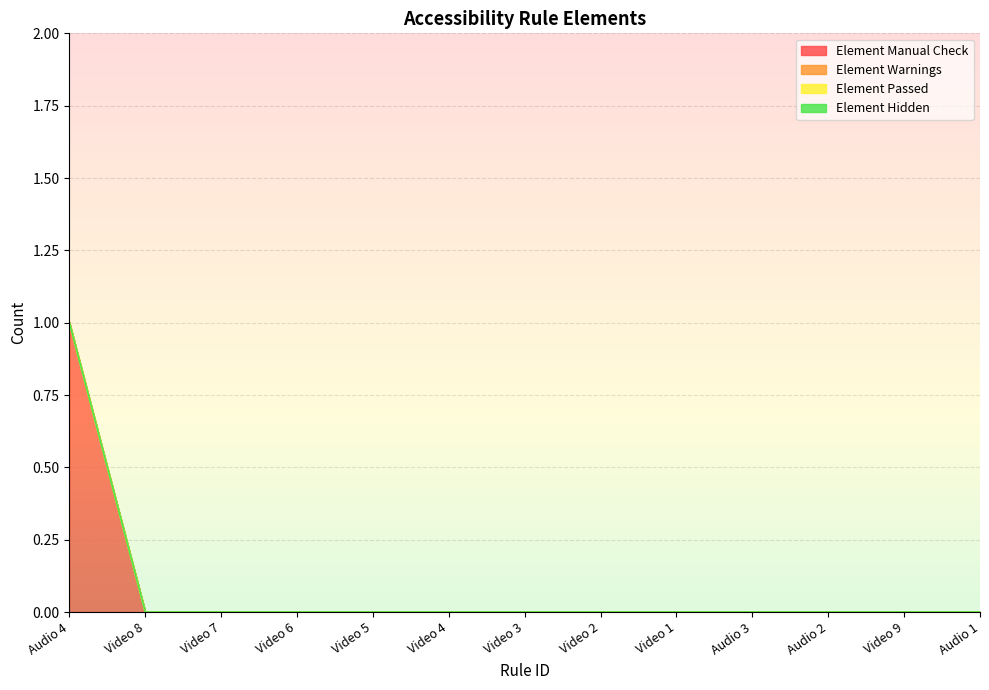

Between Video 6 and Video 1, which is larger?

Video 6